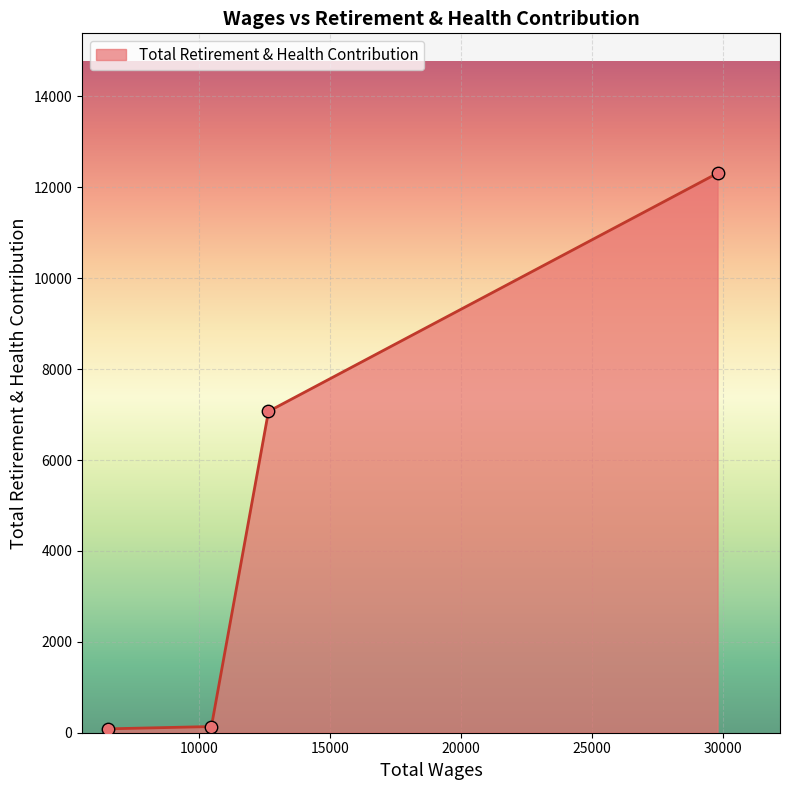

What is the sum of all values?

19601